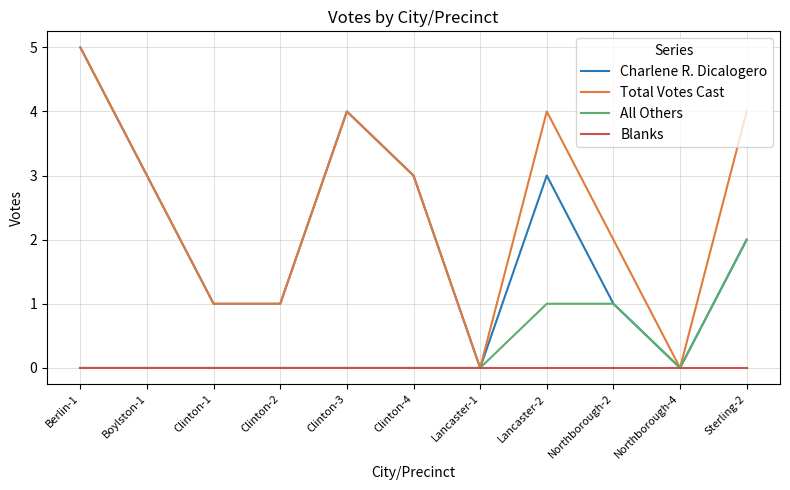

How many lines are shown in the chart?

4